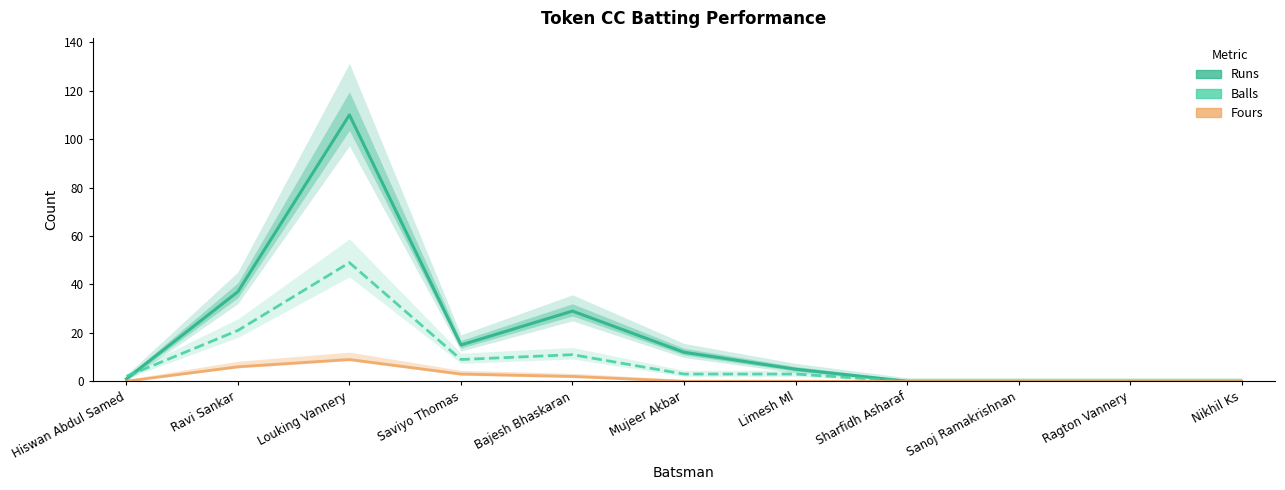

What is the label of the 5th point from the right?

Limesh Ml